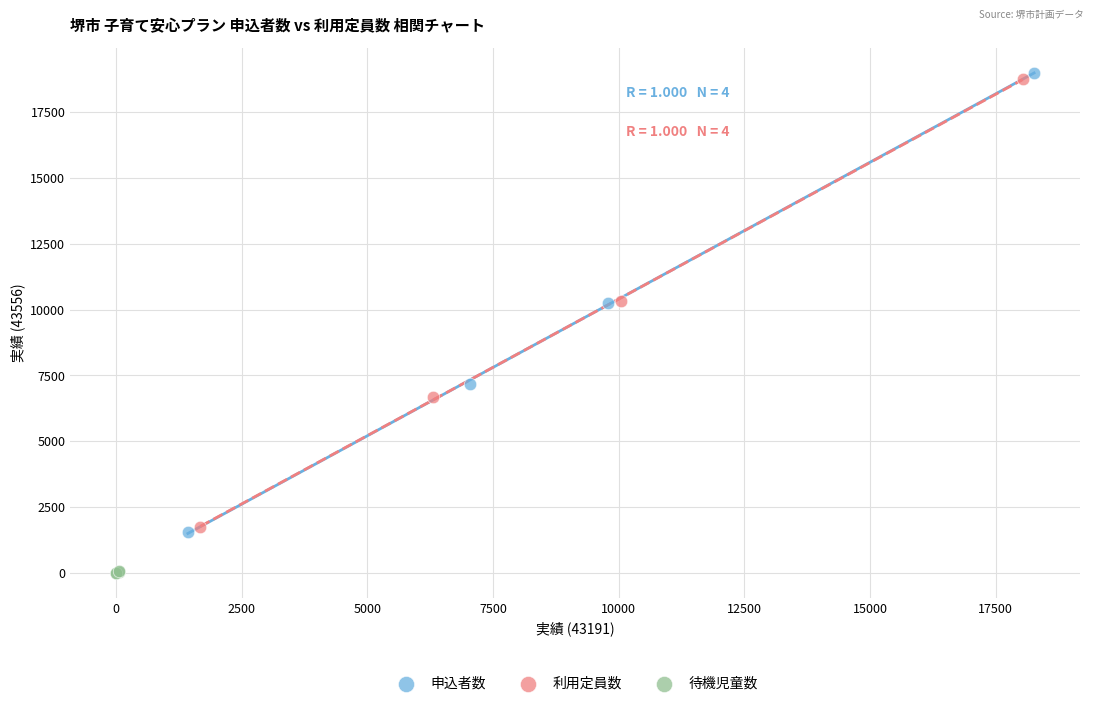

Which series has the largest Y range (max minus min)?

申込者数